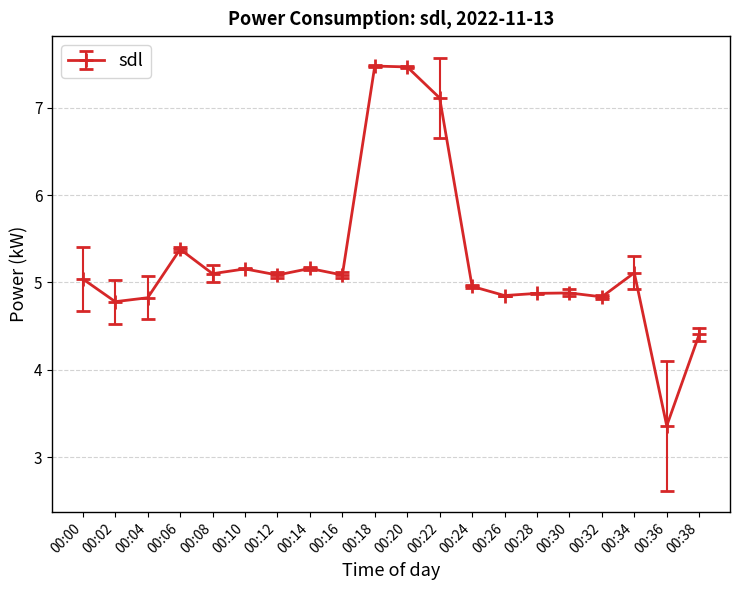

What is the average value?

5.2